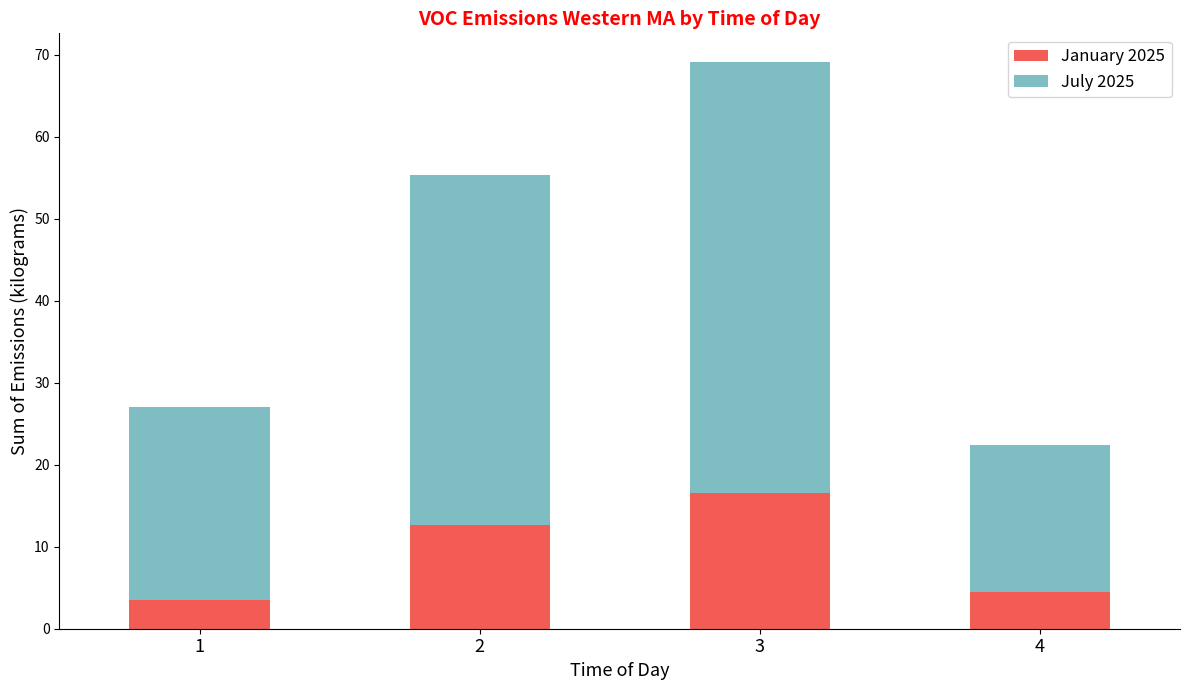

What are all the series names shown in the legend?

January 2025, July 2025